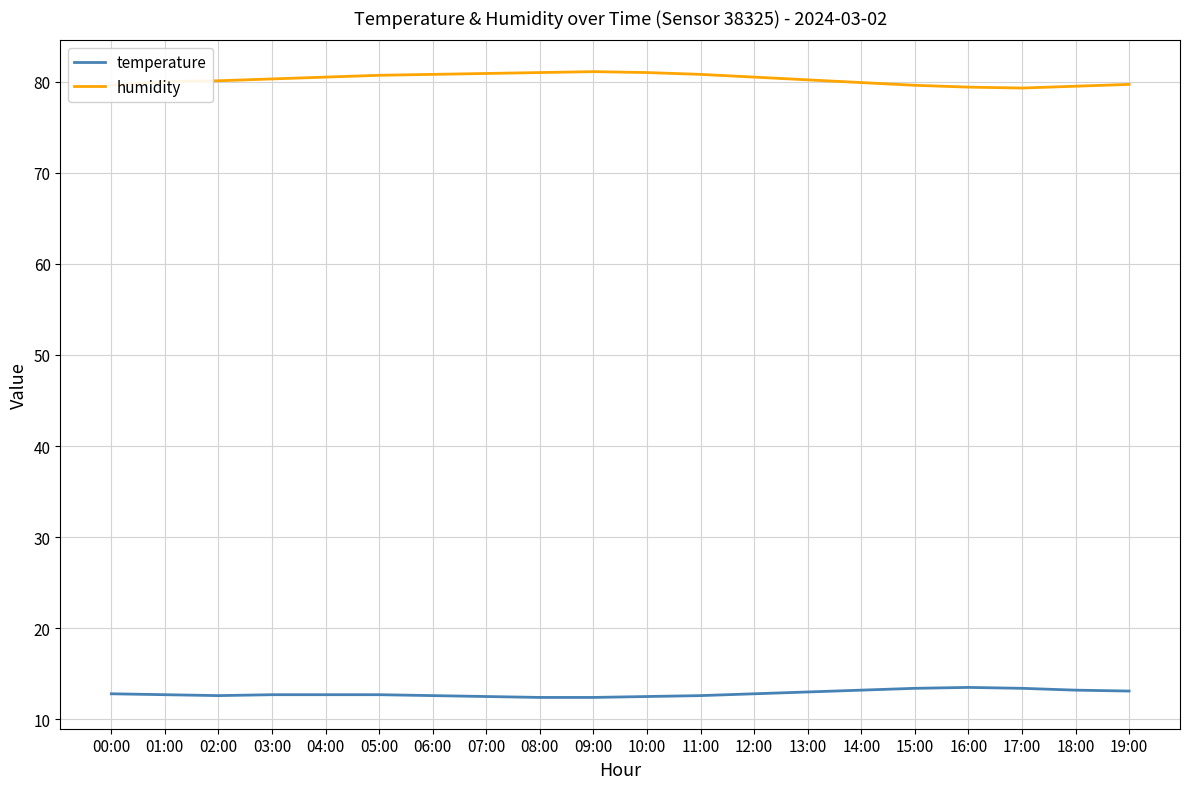

What is the greatest value displayed?

81.1